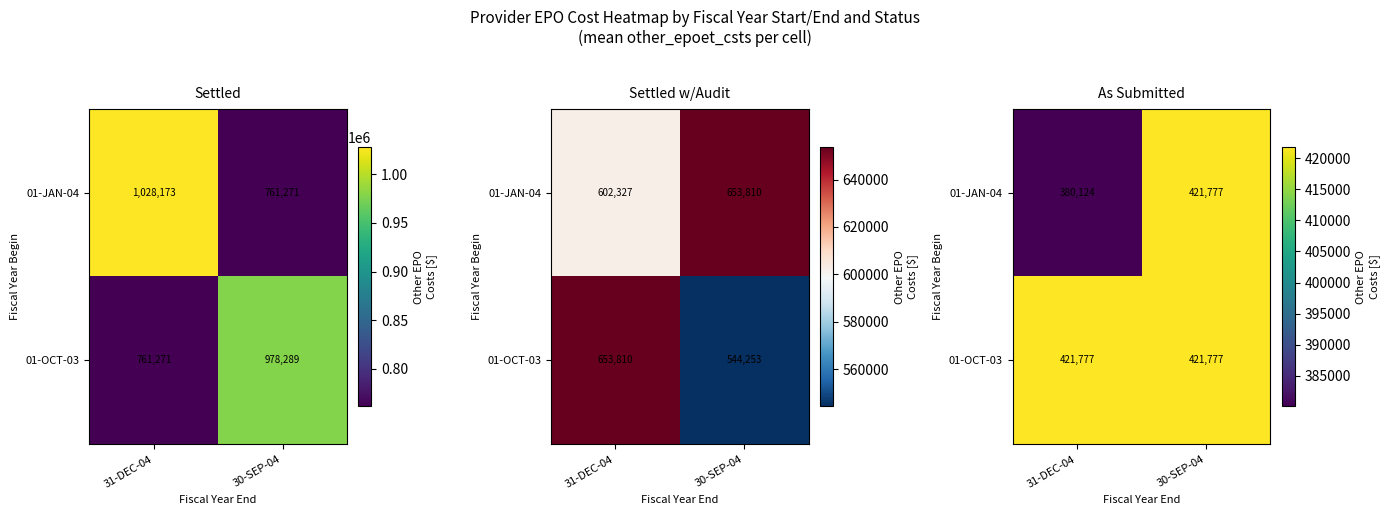

At how many categories does at least one series exceed 388089?

2